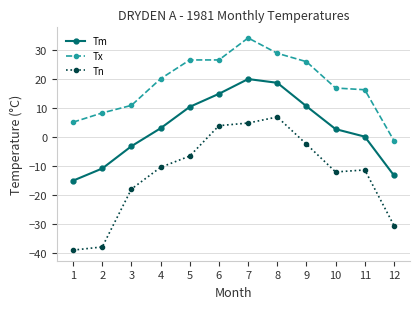

True or false: Tm has a value of -3.1 at 3.

True